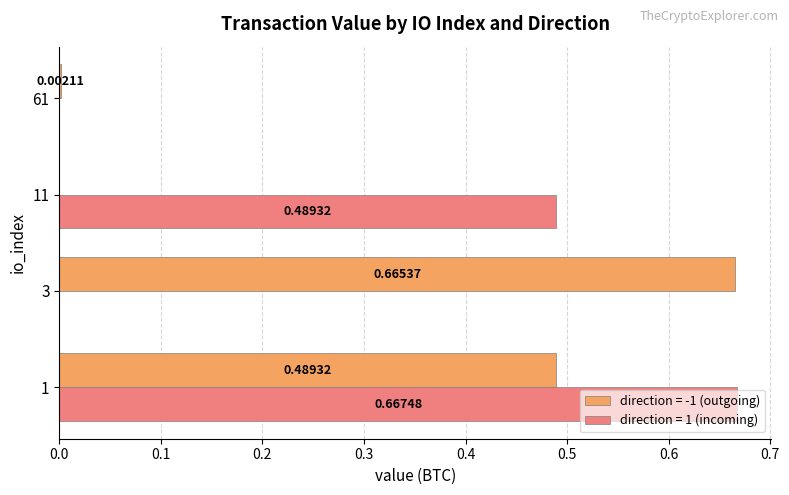

Is the value of direction = -1 (outgoing) at 61 greater than the value of direction = 1 (incoming) at 3?

Yes